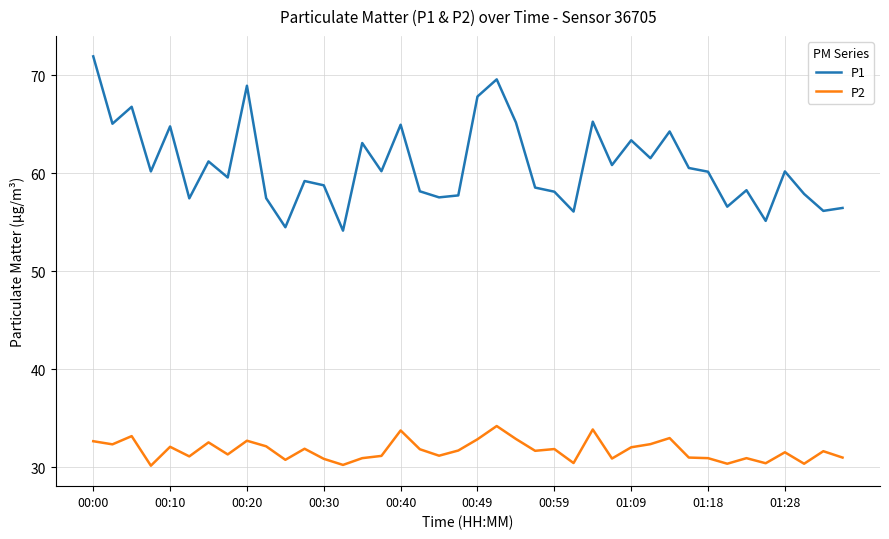

What is the highest value of the P1 series?

72.0